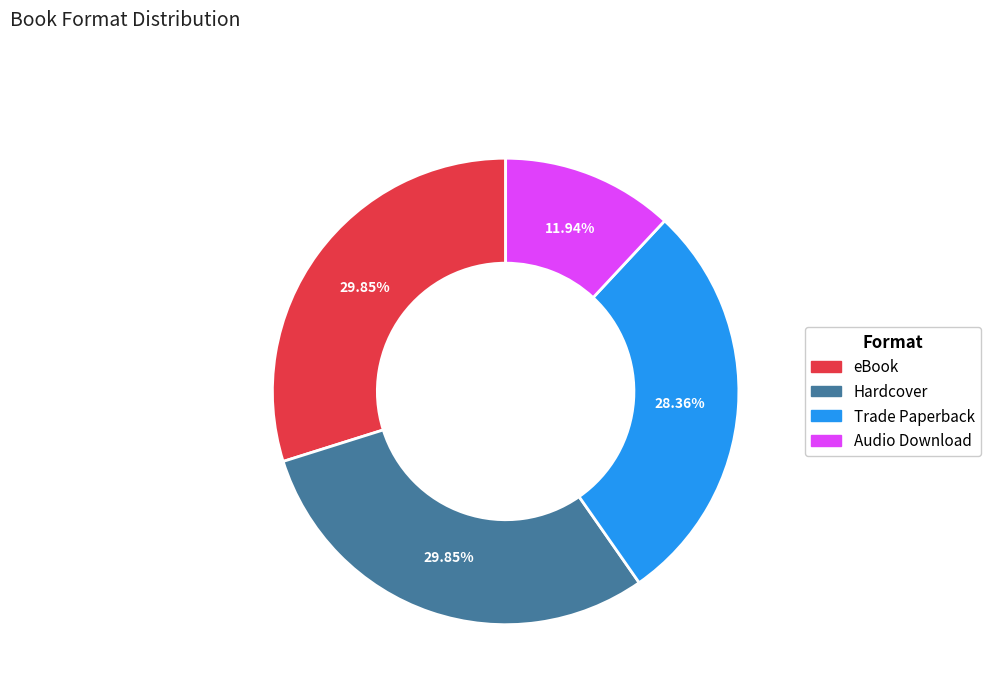

To the nearest percent, what is the combined percentage of Audio Download and eBook?

42%